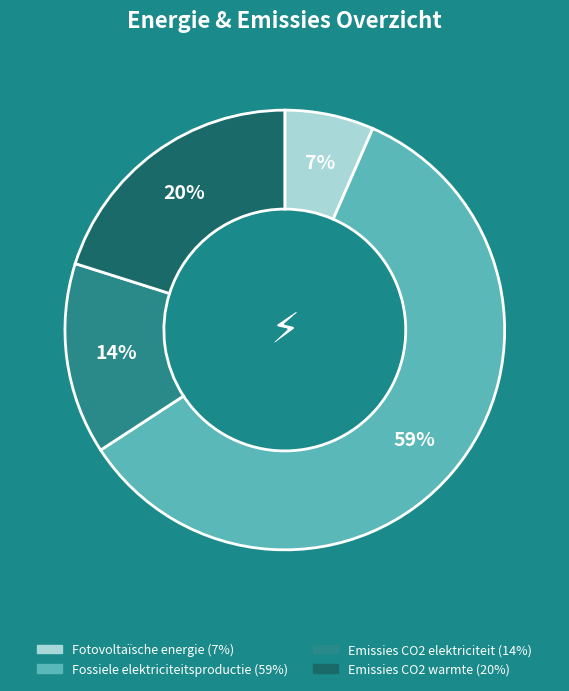

Does Fossiele elektriciteitsproductie represent more than half of the total?

Yes